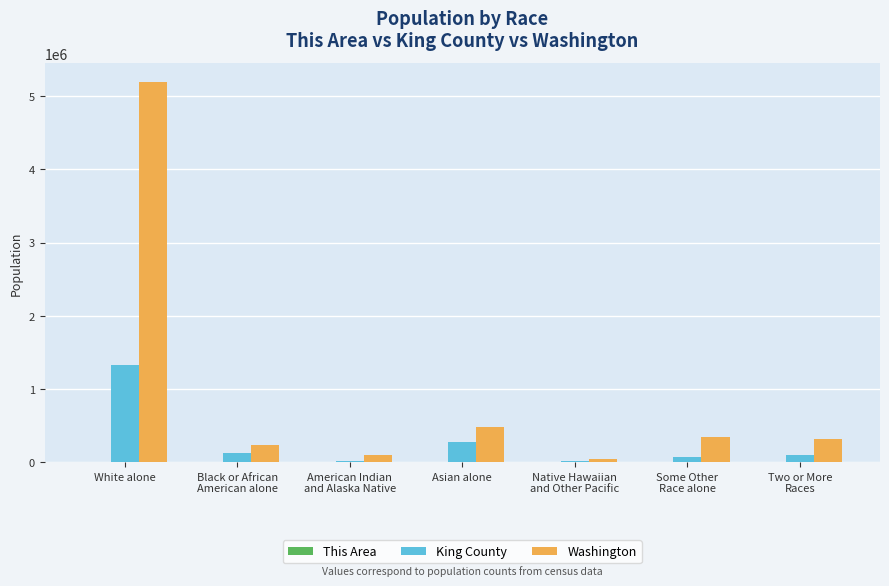

At which category does the chart reach its peak across all series?

White alone